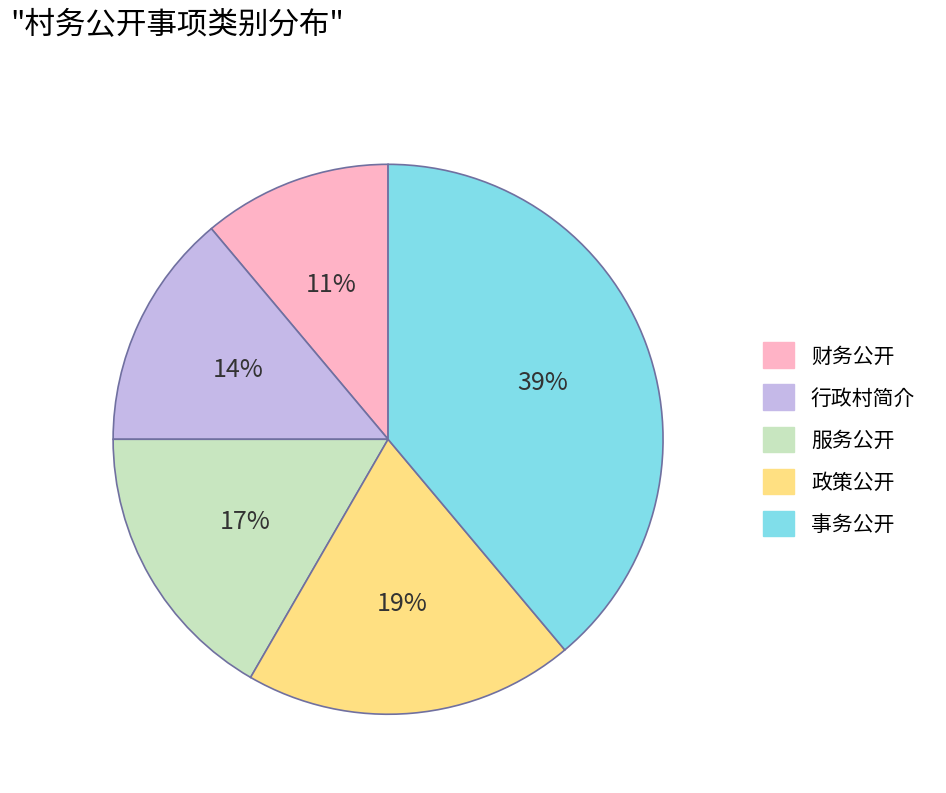

To the nearest percent, what portion does 财务公开 represent?

11%